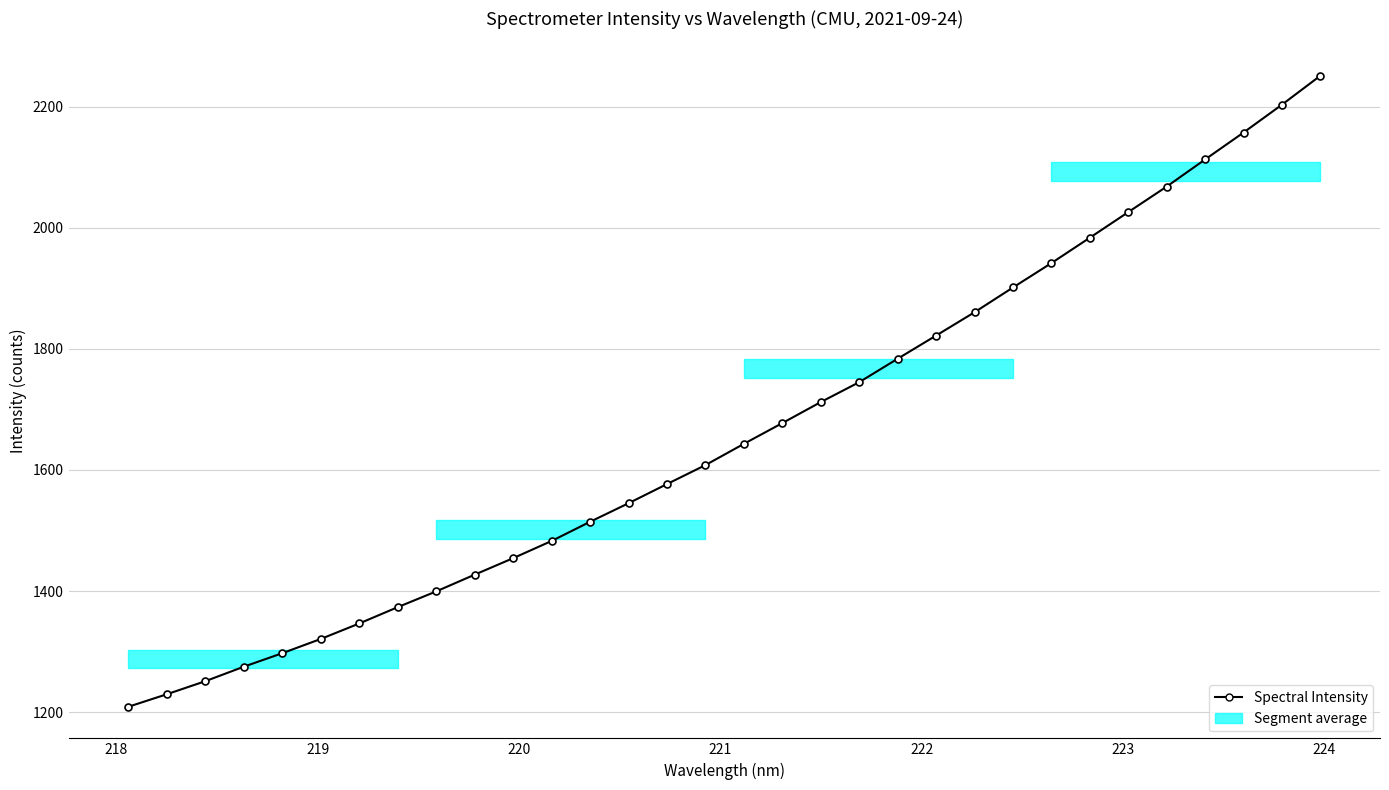

True or false: there are more than 2 points higher than both neighbors.

False